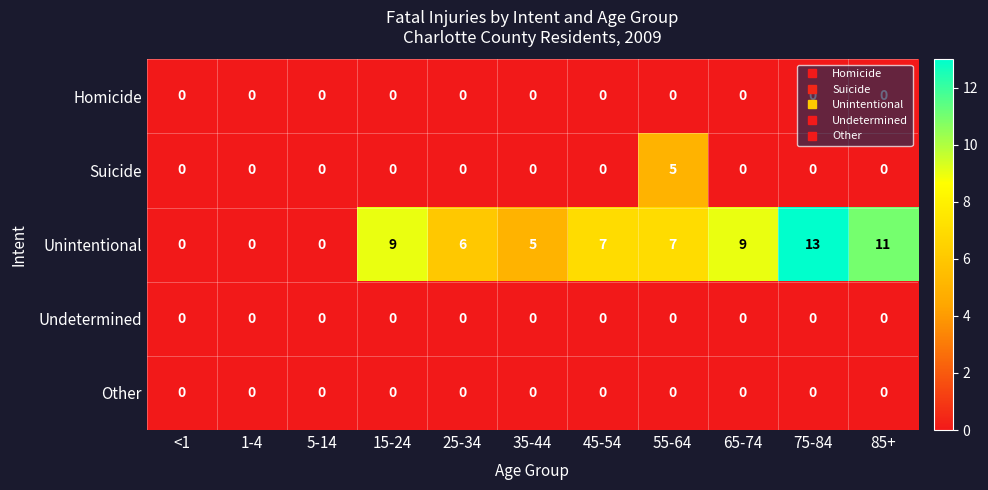

Is it true that Undetermined equals 0 at 25-34?

True